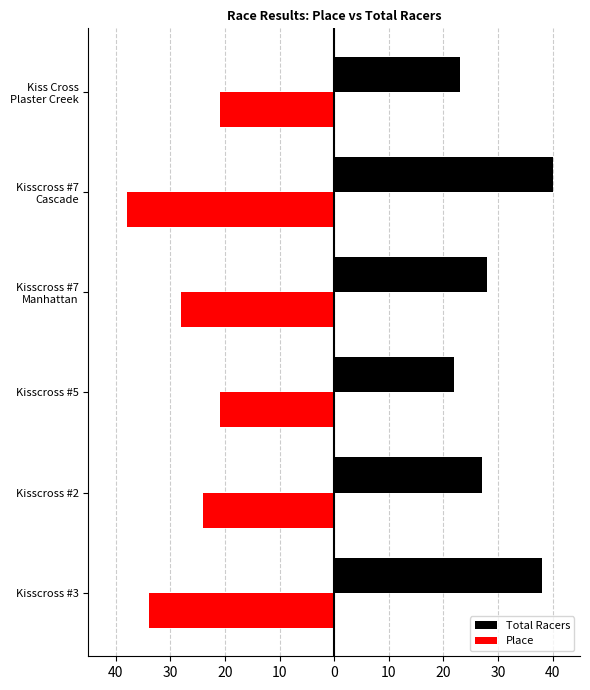

What are all the series names shown in the legend?

Total Racers, Place